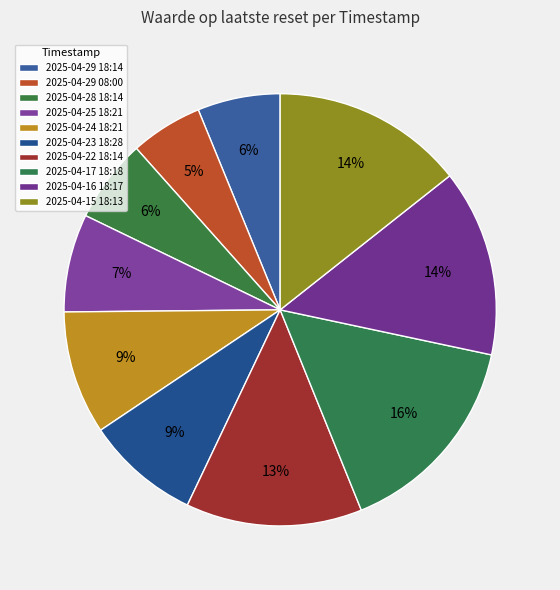

To the nearest percent, what is the average slice percentage?

10%